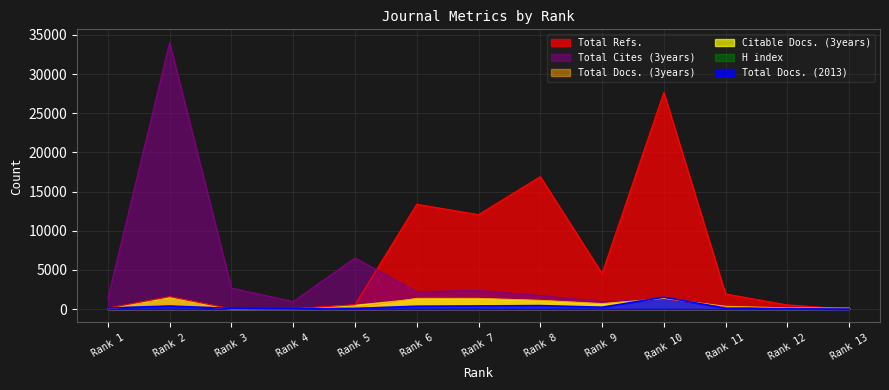

How many series are shown in this chart?

6